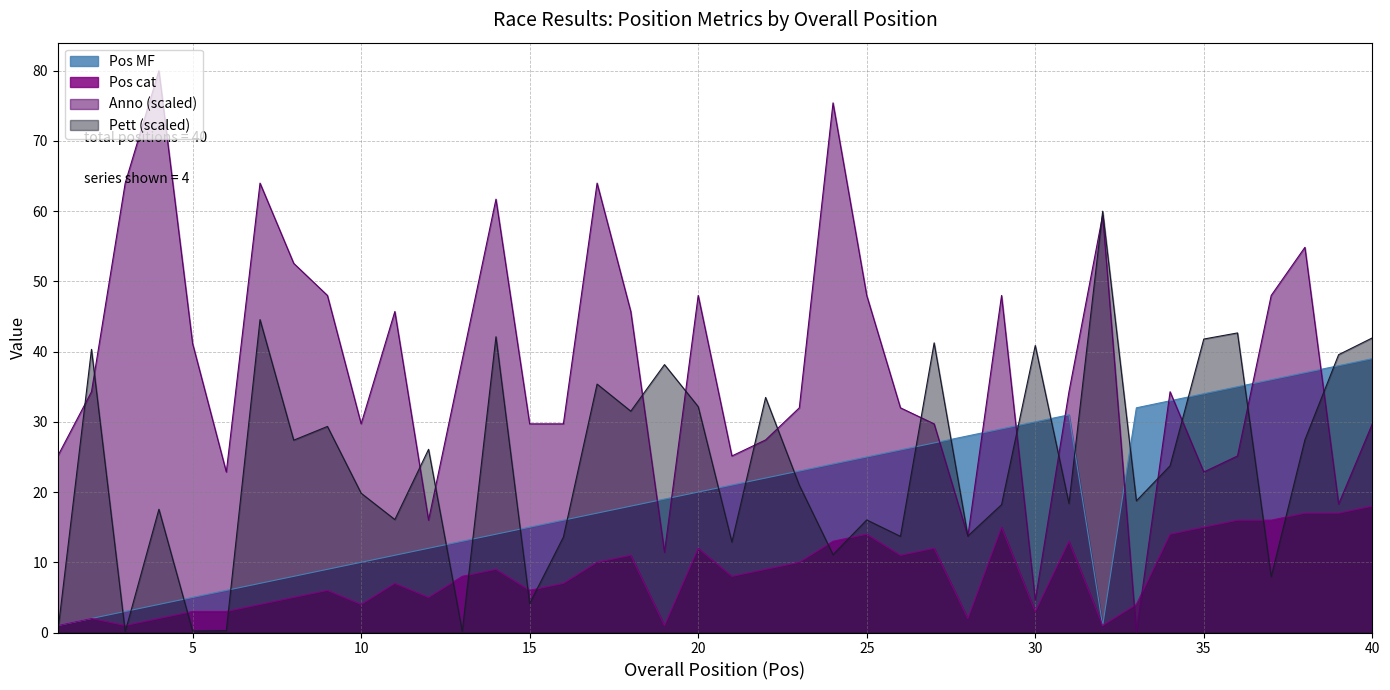

What is the maximum value for Pett?

60.0